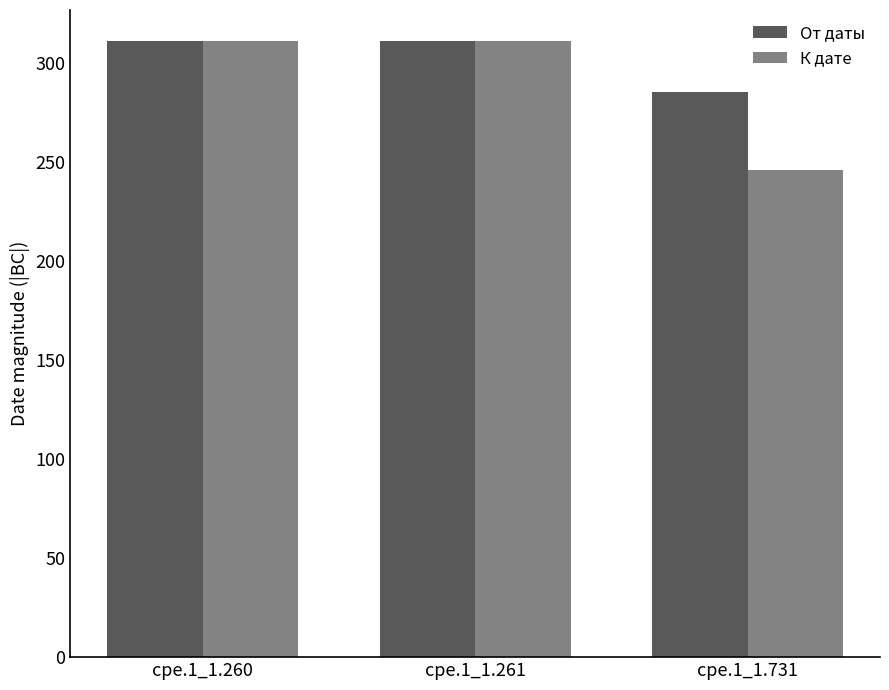

Is the value of К дате at cpe.1_1.260 greater than the value of От даты at cpe.1_1.260?

No